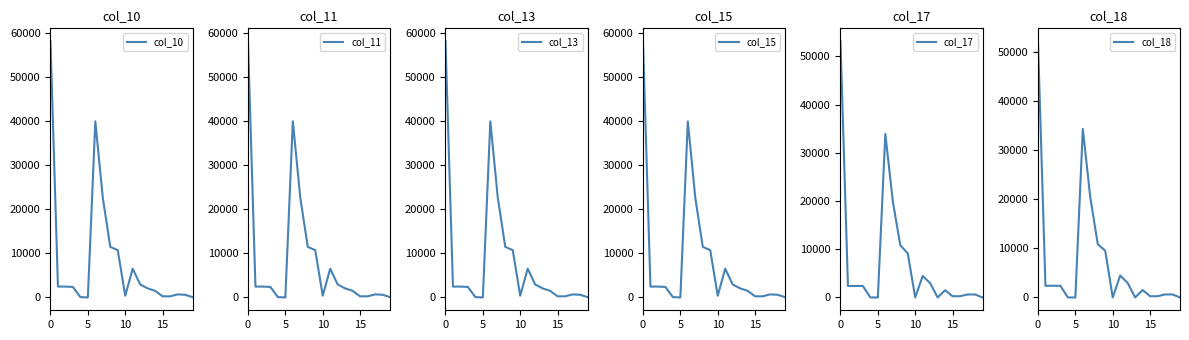

How many series are shown in this chart?

6